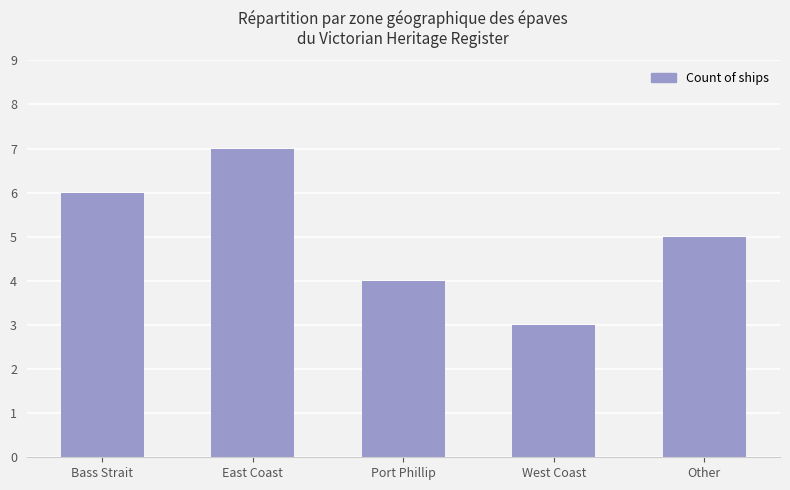

What is the label of the 1st bar from the left?

Bass Strait